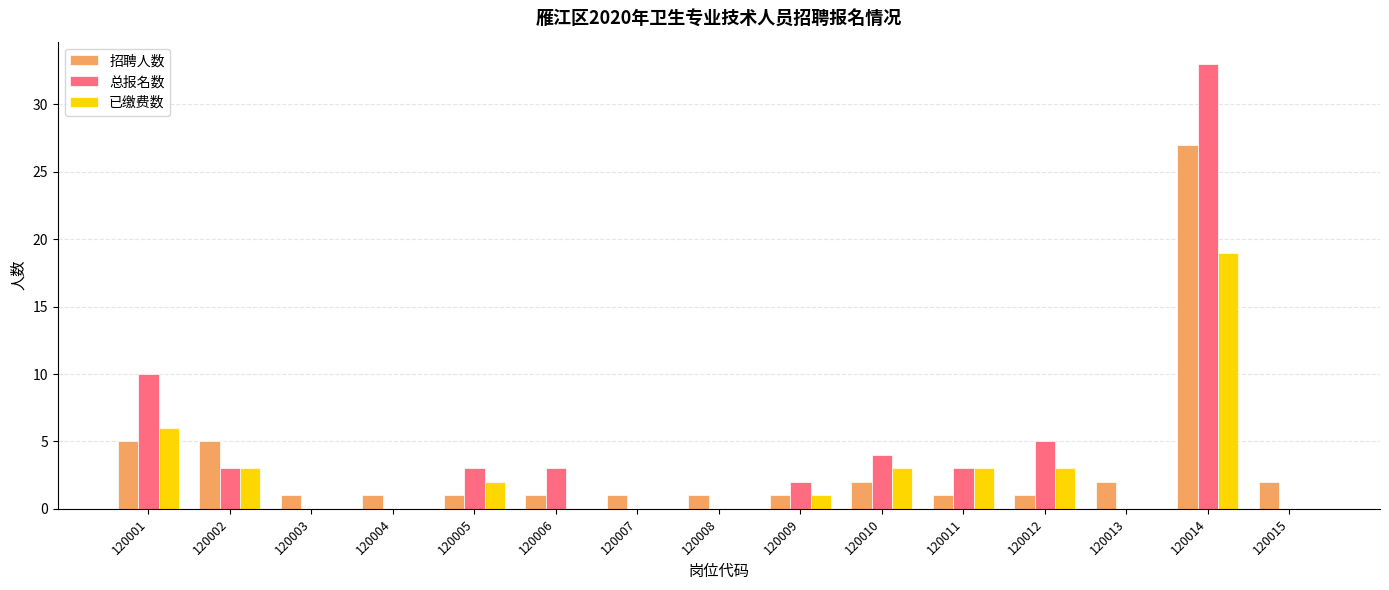

The 招聘人数 series shows 1 at 120008. True or false?

True